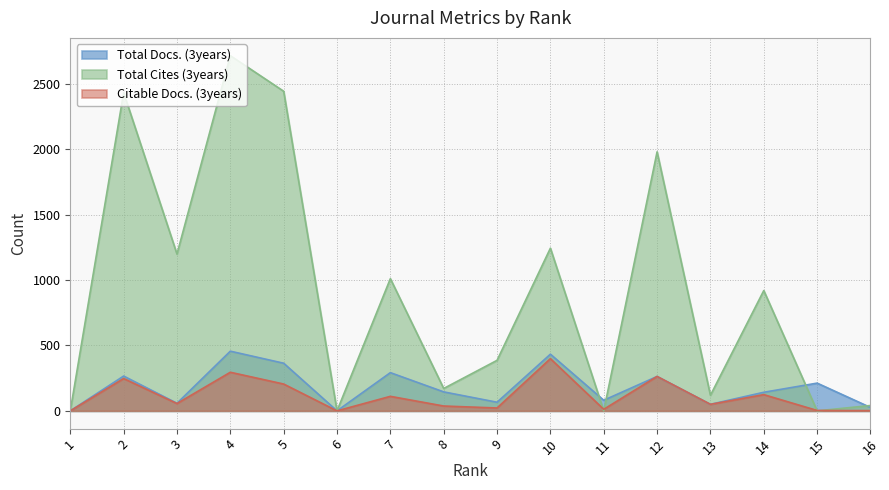

What is the sum of all Total Cites (3years) values?

14653